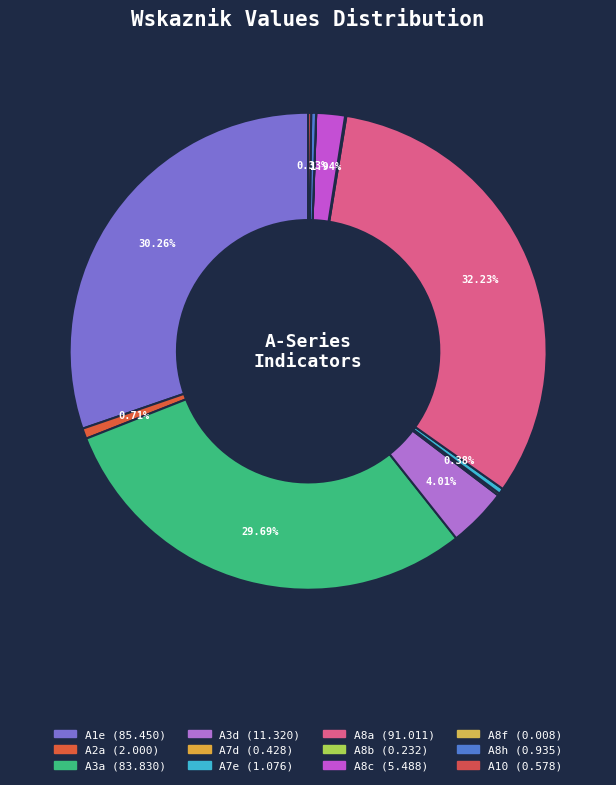

What is the change in value from A1e to A8h?

-84.5